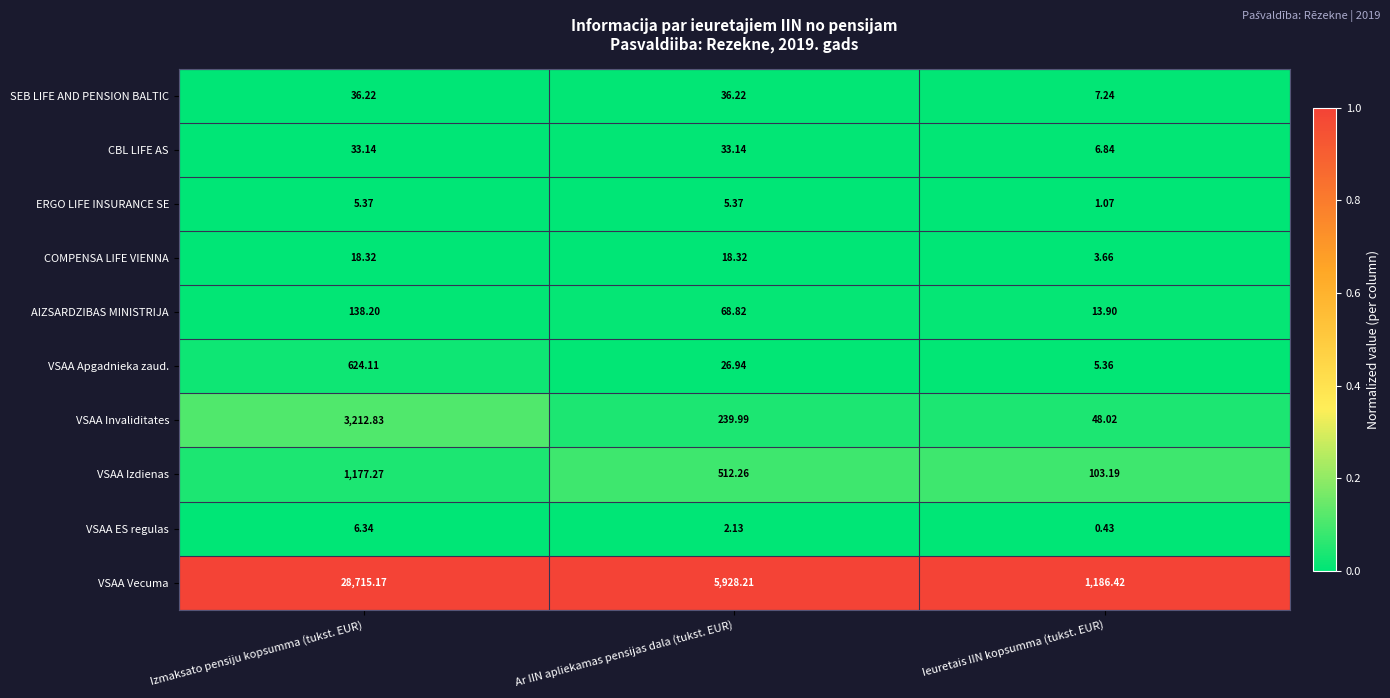

At which label is VSAA Apgadnieka zaud. closest to 314?

Ar IIN apliekamas pensijas dala (tukst. EUR)